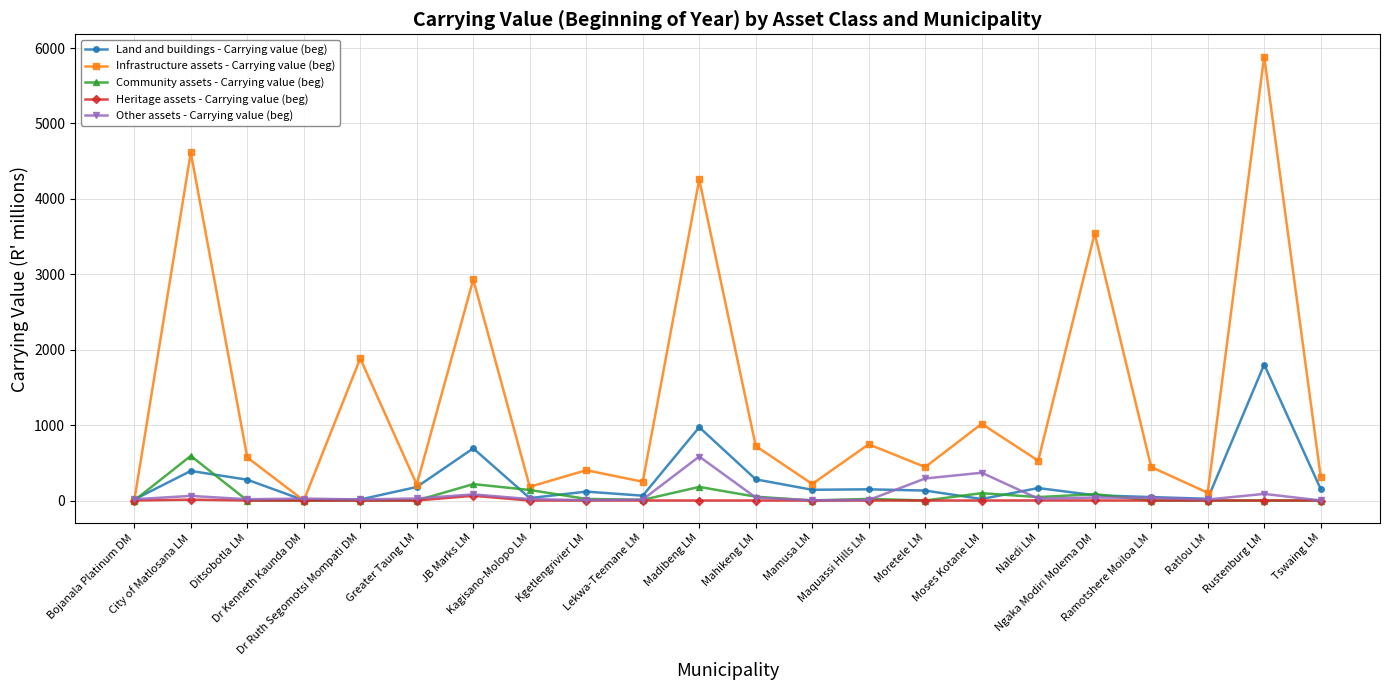

What is the highest value of the Infrastructure assets - Carrying value (beg) series?

5887.7